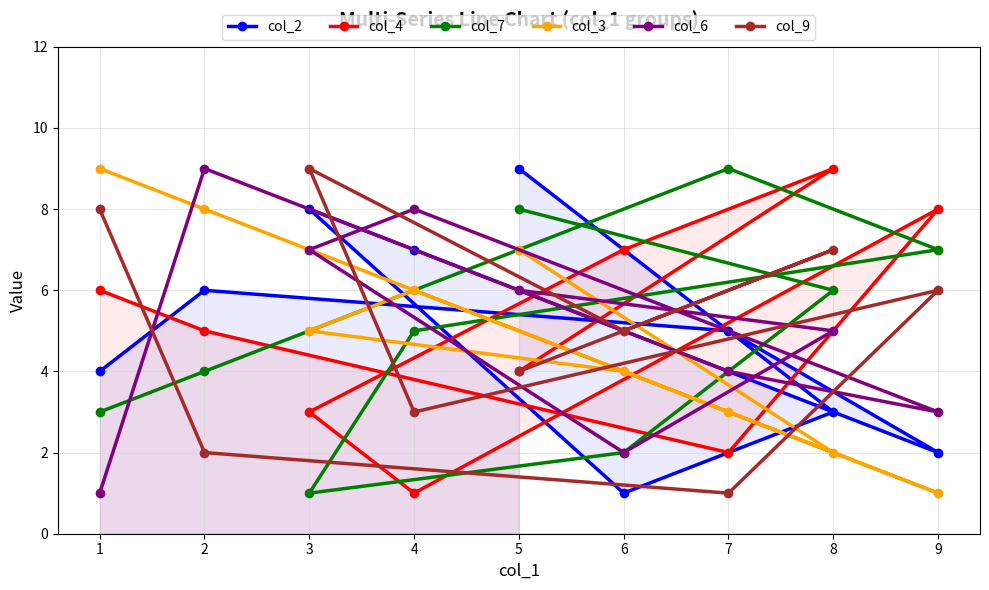

Count the col_7 values in the range 3 to 7.

5